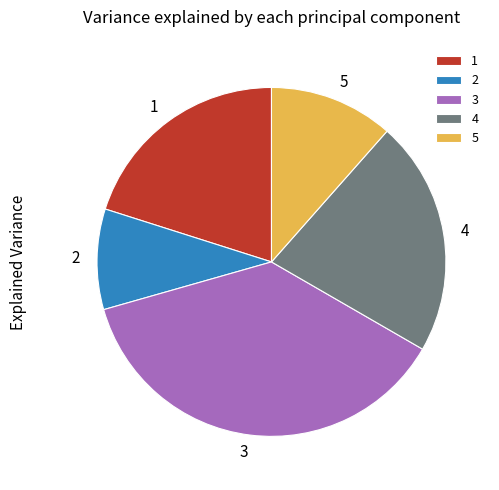

Between 3 and 4, which is larger?

3